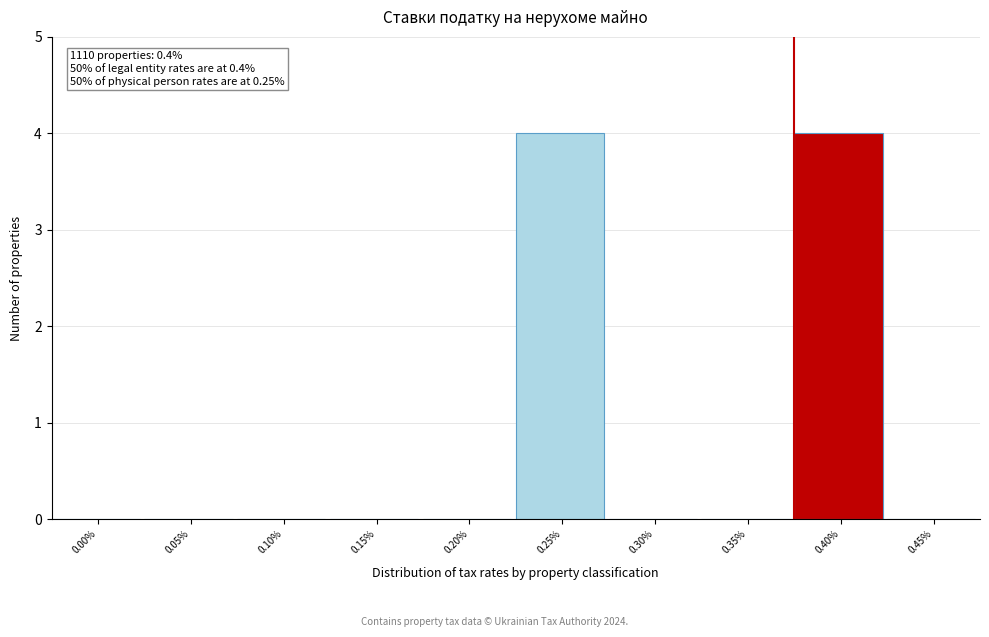

Reading left to right, list all the values displayed in this chart.

0.00%=0	0.05%=0	0.10%=0	0.15%=0	0.20%=0	0.25%=4	0.30%=0	0.35%=0	0.40%=4	0.45%=0